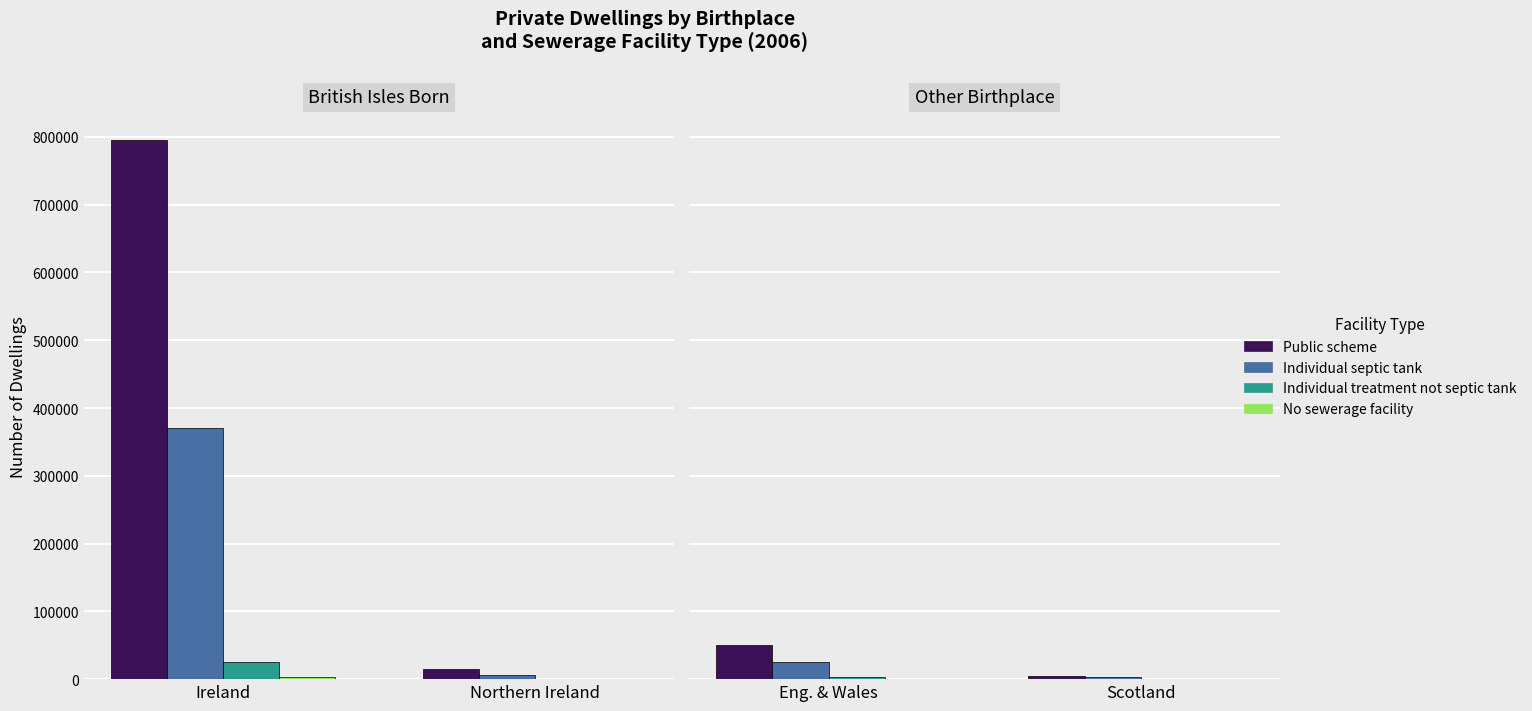

Is the value of Individual septic tank at Scotland greater than the value of Public scheme at Eng. & Wales?

No